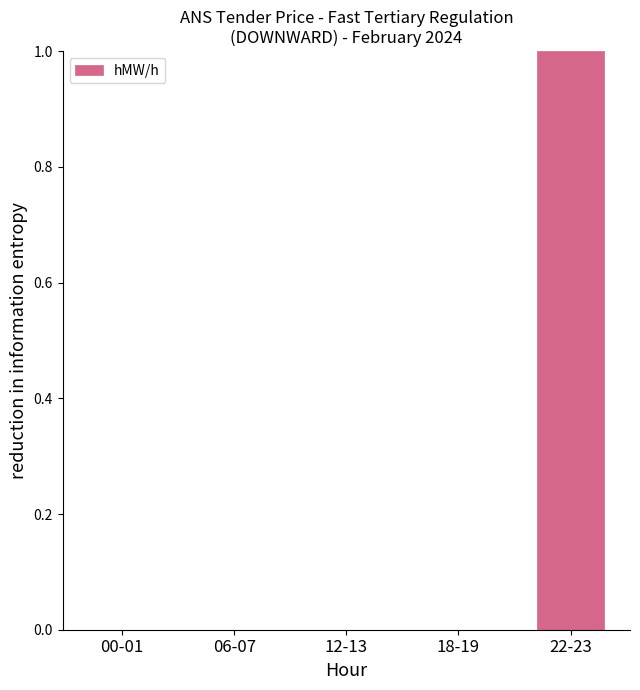

The chart shows a value of 1 at 12-13. True or false?

False